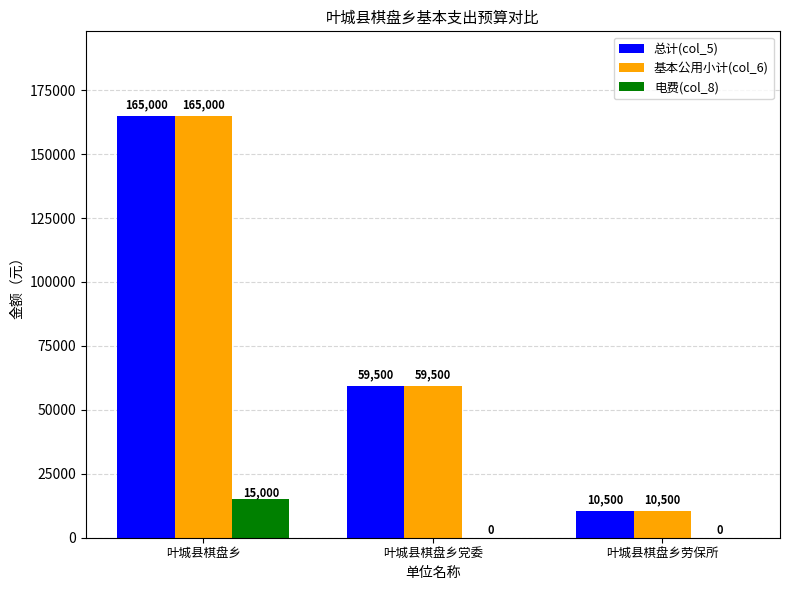

What is the sum of all 基本公用小计(col_6) values?

235000